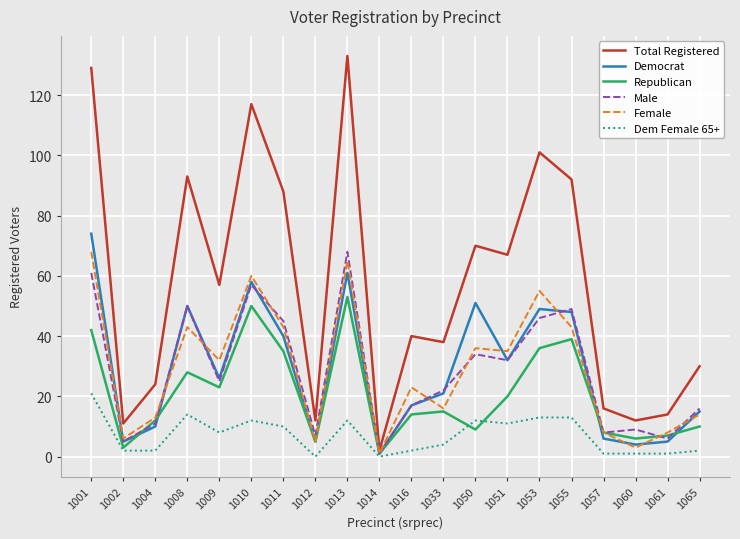

Is it true that Democrat equals 21 at 1033?

True